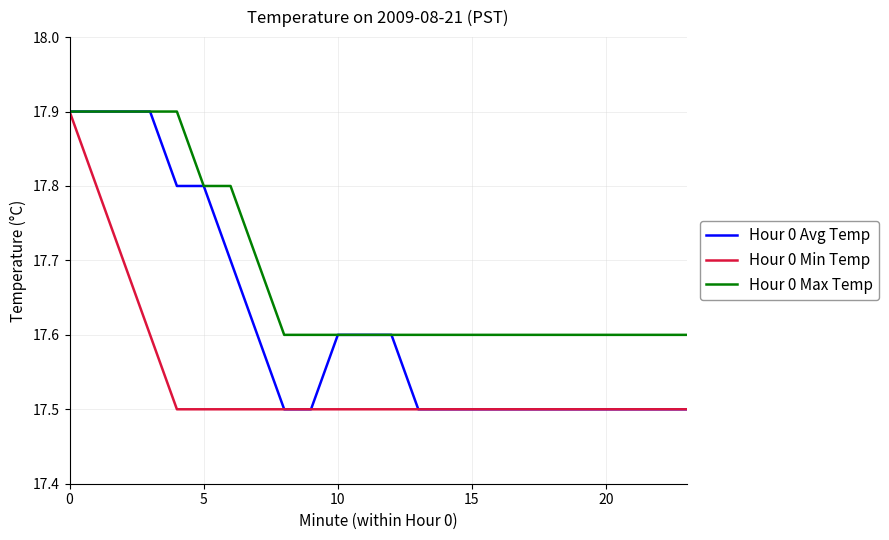

What is the maximum value shown in the chart?

17.9